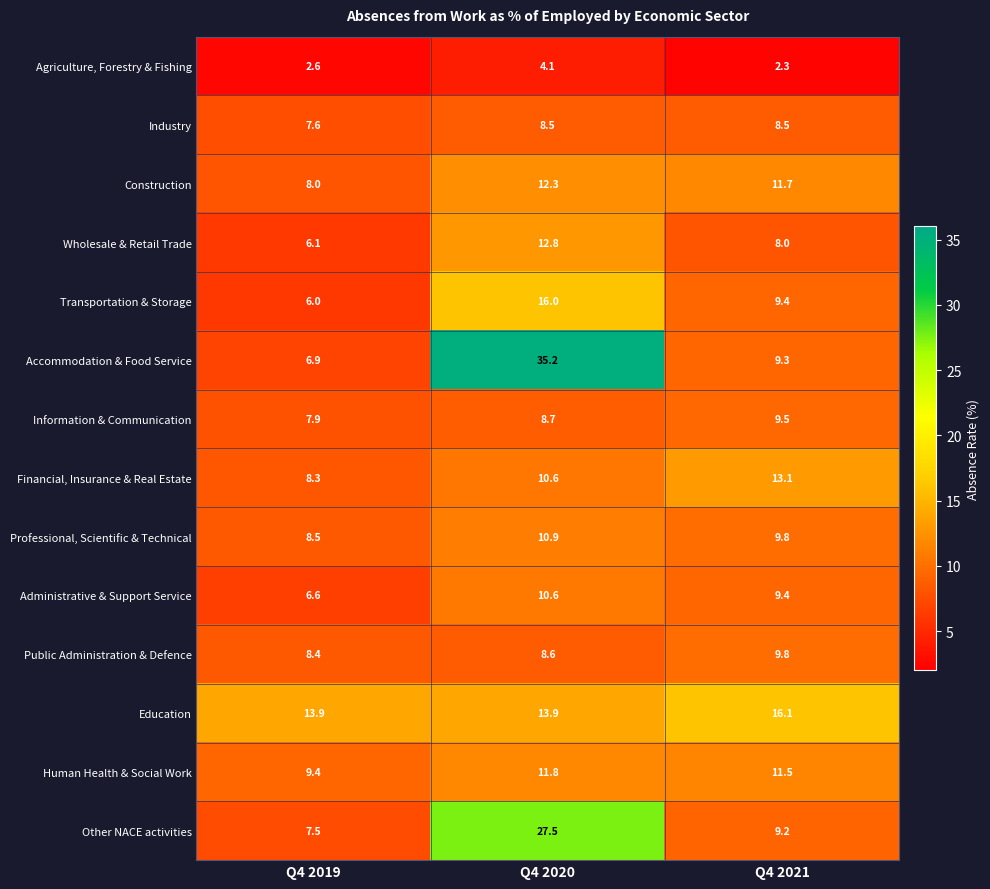

Which series has the largest total across all categories?

Accommodation & Food Service